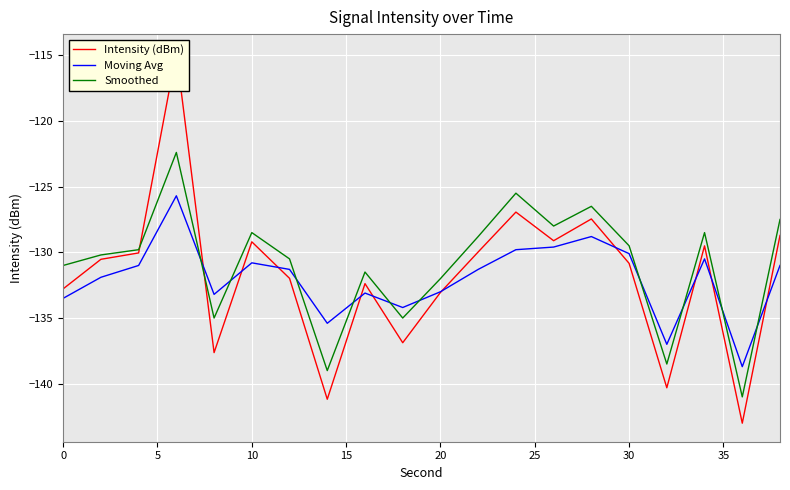

What is the maximum value for Smoothed?

-122.4